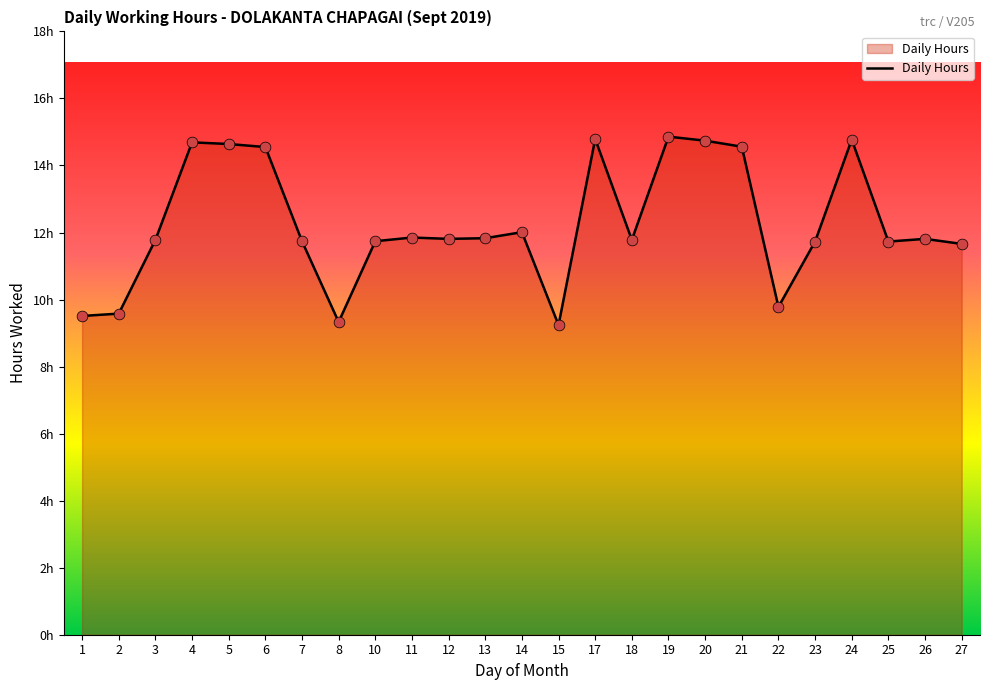

What is the change in value from 15 to 21?

+5.3